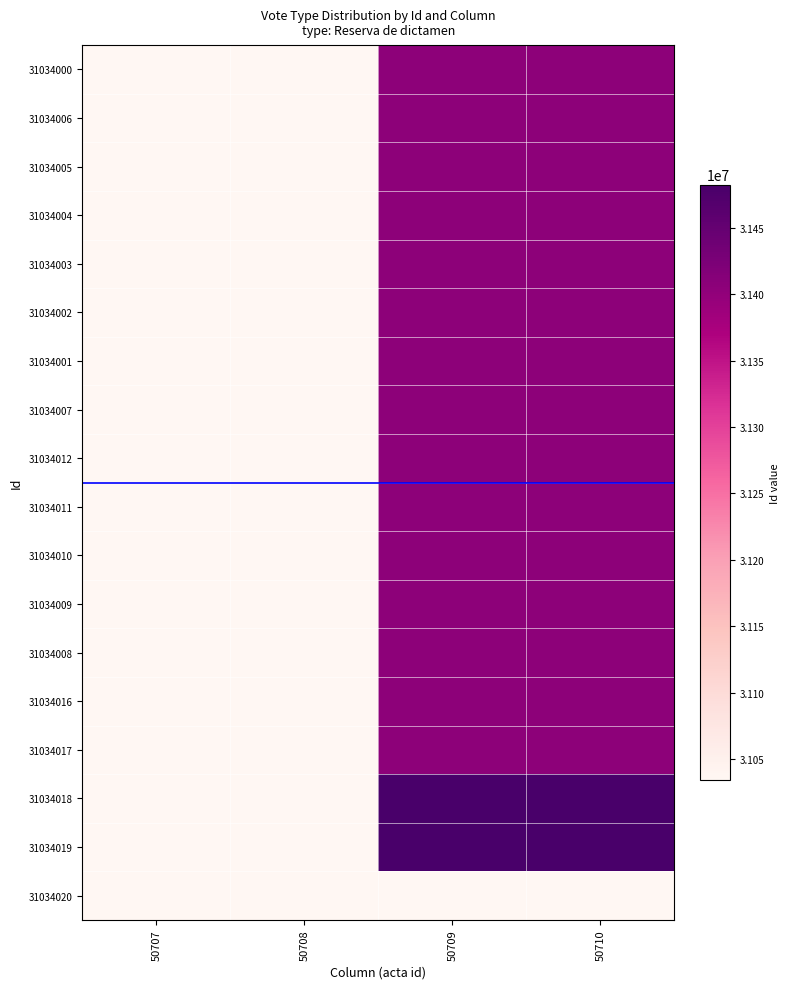

Which label corresponds to the smallest value in the chart?

50707